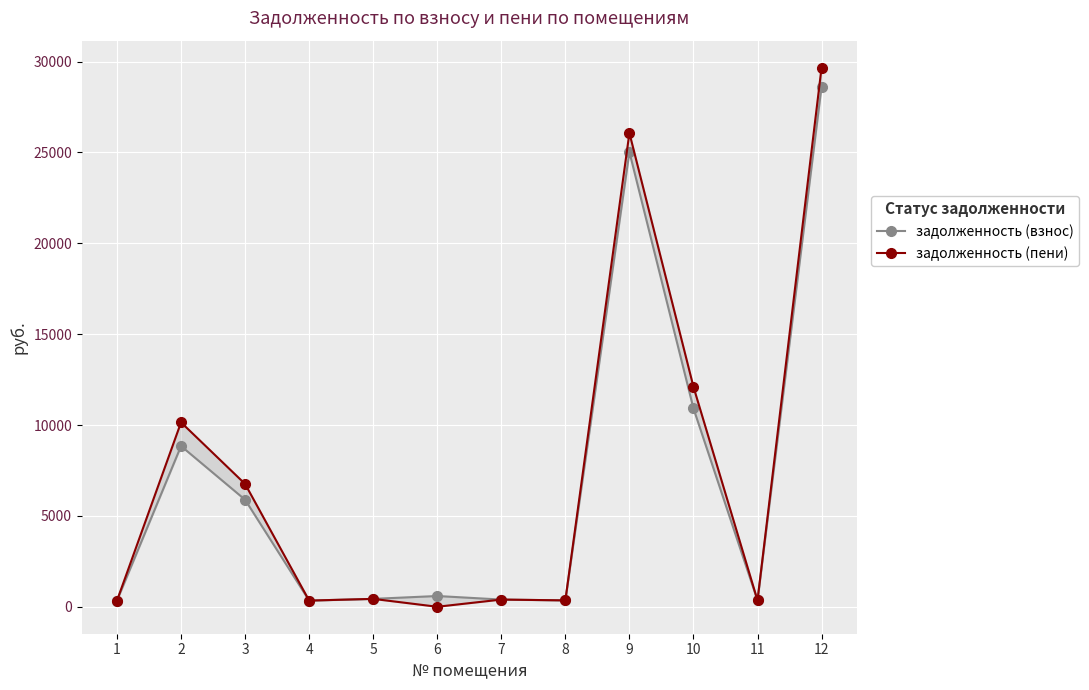

True or false: задолженность (взнос) has more than 2 interior local peaks.

True